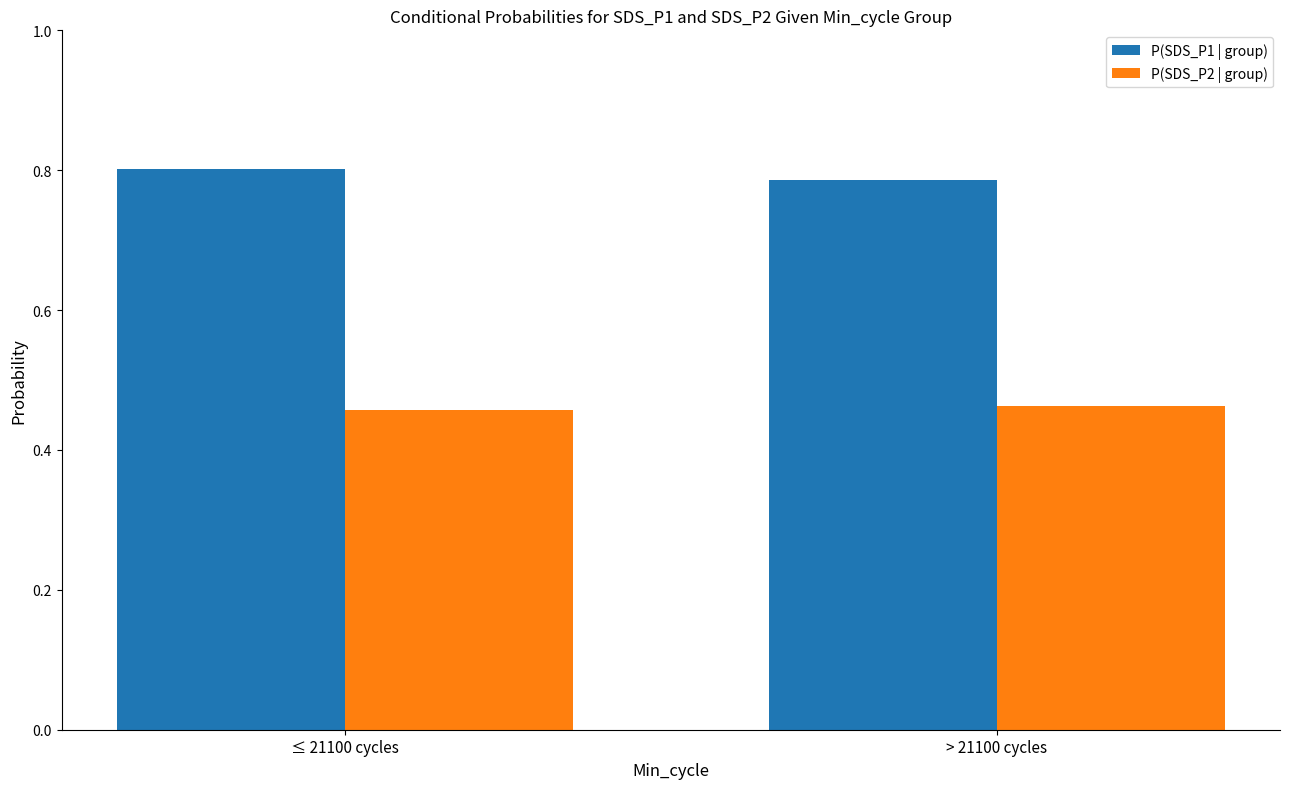

What is the difference between the highest and lowest values at ≤ 21100 cycles?

0.3